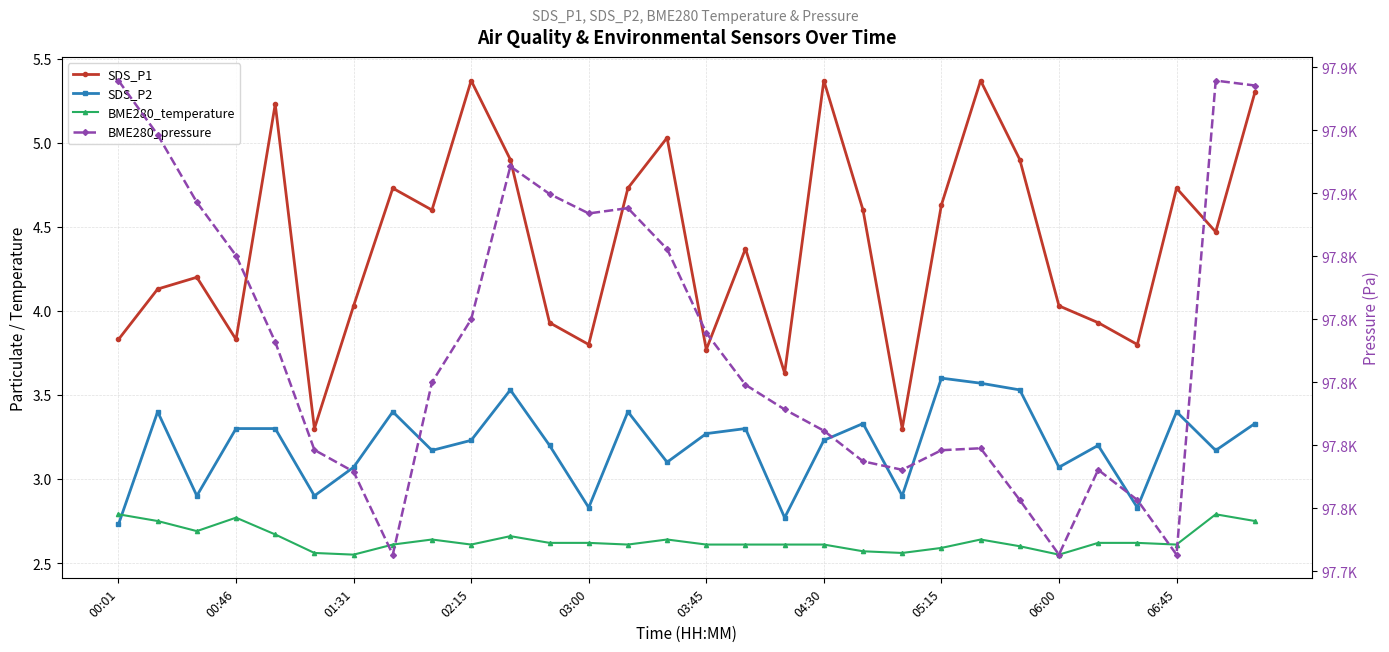

What position from the left is 26?

27